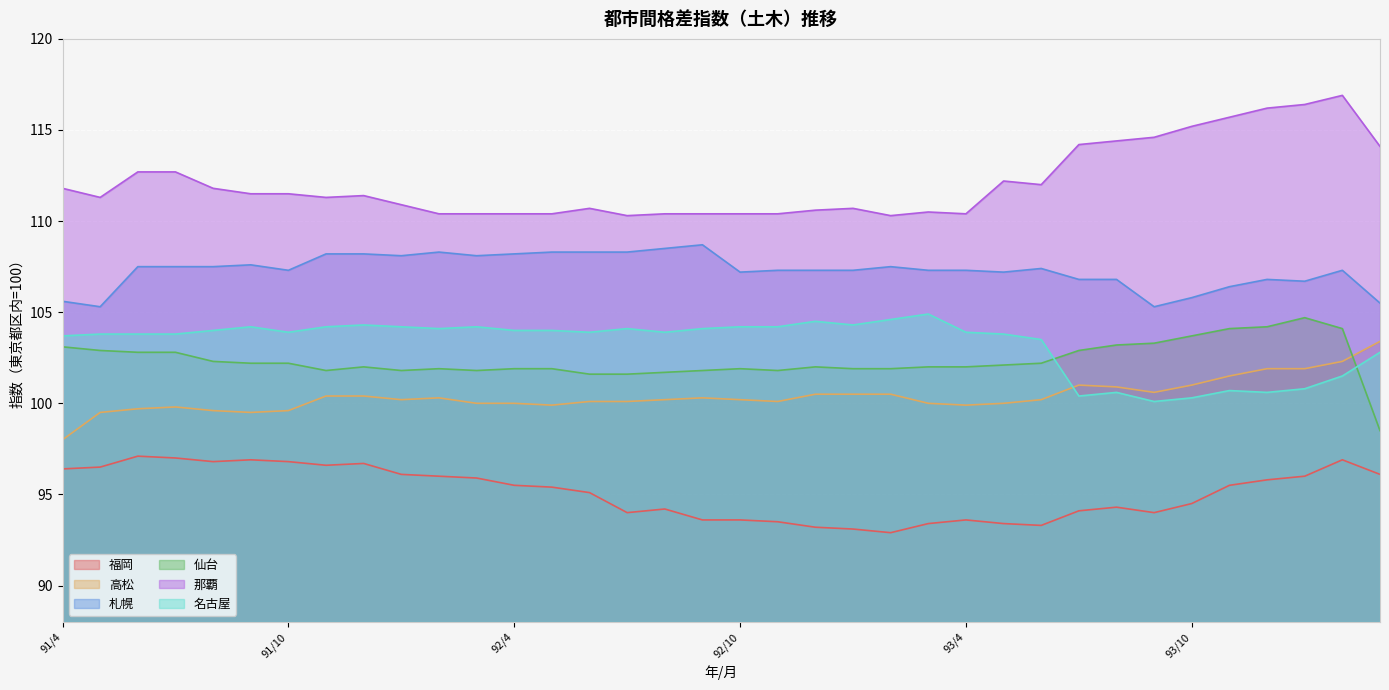

What are all the series names shown in the legend?

福岡, 高松, 札幌, 仙台, 那覇, 名古屋